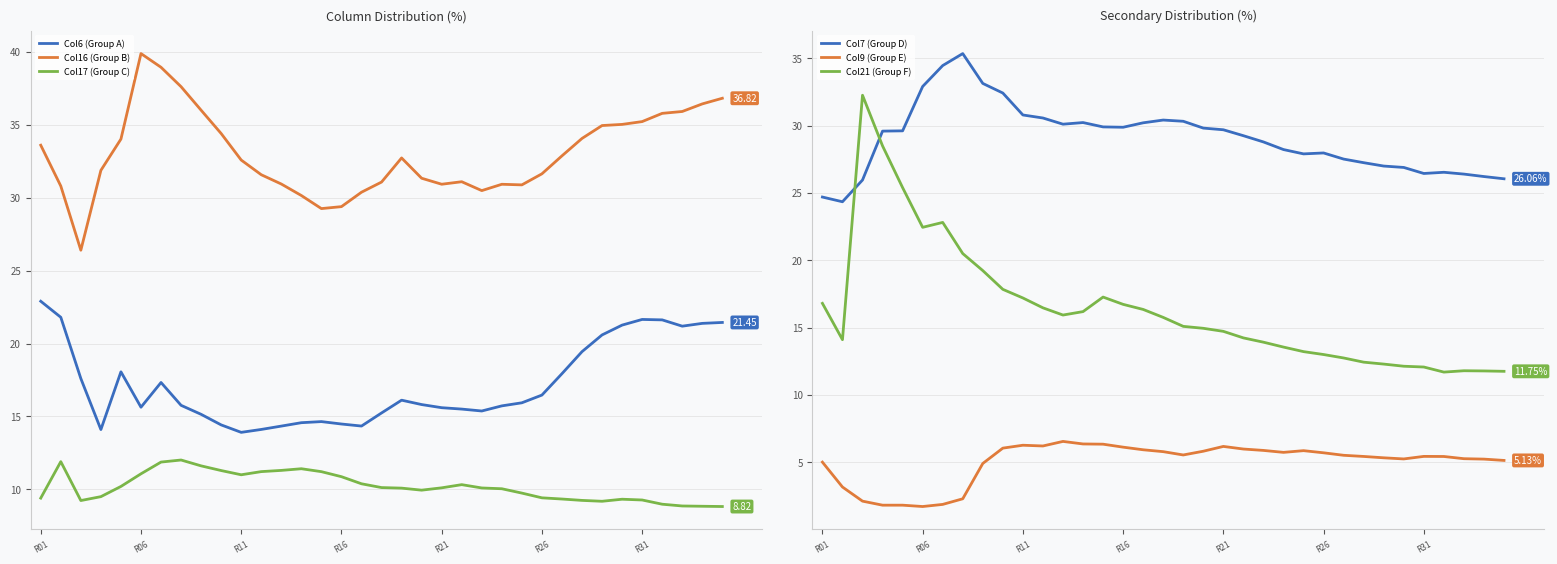

Reading left to right, extract all data points from this chart.

Col6 (Group A): 22.9	21.8	17.6	14.1	18.1	15.6	17.3	15.8	15.1	14.4	13.9	14.1	14.3	14.6	14.6	14.5	14.3	15.2	16.1	15.8	15.6	15.5	15.4	15.7	15.9	16.5	17.9	19.4	20.6	21.3	21.7	21.6	21.2	21.4	21.4
Col16 (Group B): 33.6	30.8	26.4	31.9	34.0	39.9	38.9	37.6	36.0	34.4	32.6	31.6	30.9	30.2	29.3	29.4	30.4	31.1	32.7	31.3	30.9	31.1	30.5	30.9	30.9	31.6	32.9	34.1	34.9	35.0	35.2	35.8	35.9	36.4	36.8
Col17 (Group C): 9.4	11.9	9.2	9.5	10.2	11.1	11.9	12.0	11.6	11.3	11.0	11.2	11.3	11.4	11.2	10.9	10.4	10.1	10.1	9.9	10.1	10.3	10.1	10.0	9.7	9.4	9.3	9.2	9.2	9.3	9.3	9.0	8.9	8.8	8.8
Col7 (Group D): 24.7	24.4	26.0	29.6	29.6	32.9	34.5	35.4	33.1	32.4	30.8	30.6	30.1	30.2	29.9	29.9	30.2	30.4	30.3	29.8	29.7	29.3	28.8	28.2	27.9	28.0	27.5	27.3	27.0	26.9	26.5	26.5	26.4	26.2	26.1
Col9 (Group E): 5.0	3.1	2.1	1.8	1.8	1.7	1.9	2.3	4.9	6.0	6.3	6.2	6.5	6.3	6.3	6.1	5.9	5.8	5.5	5.8	6.2	6.0	5.9	5.7	5.9	5.7	5.5	5.4	5.3	5.2	5.4	5.4	5.3	5.2	5.1
Col21 (Group F): 16.8	14.1	32.3	28.5	25.4	22.4	22.8	20.5	19.2	17.8	17.2	16.5	15.9	16.2	17.3	16.7	16.3	15.8	15.1	14.9	14.7	14.2	13.9	13.5	13.2	13.0	12.7	12.4	12.3	12.1	12.1	11.7	11.8	11.8	11.7